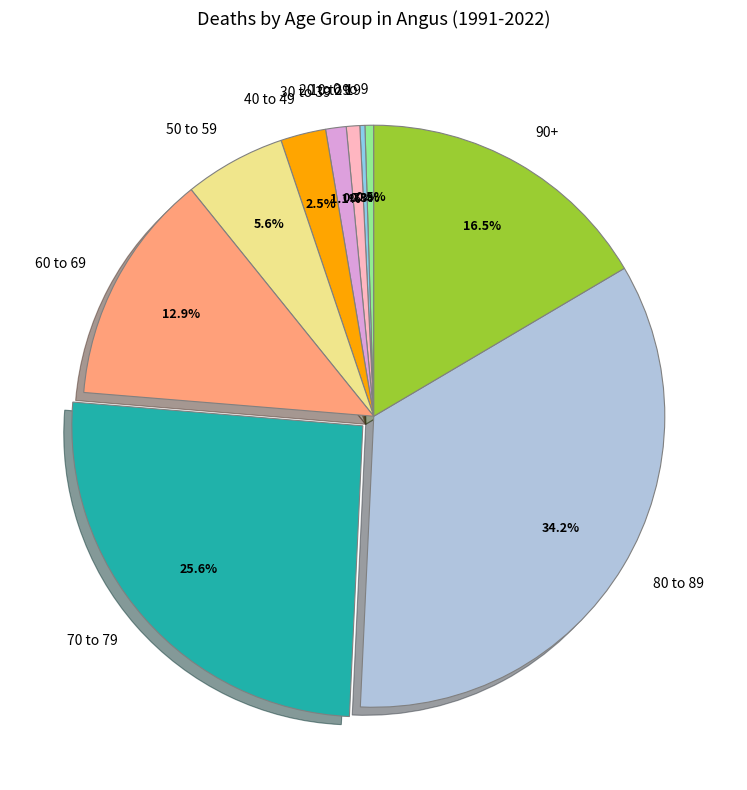

What is the largest slice in the pie chart?

80 to 89